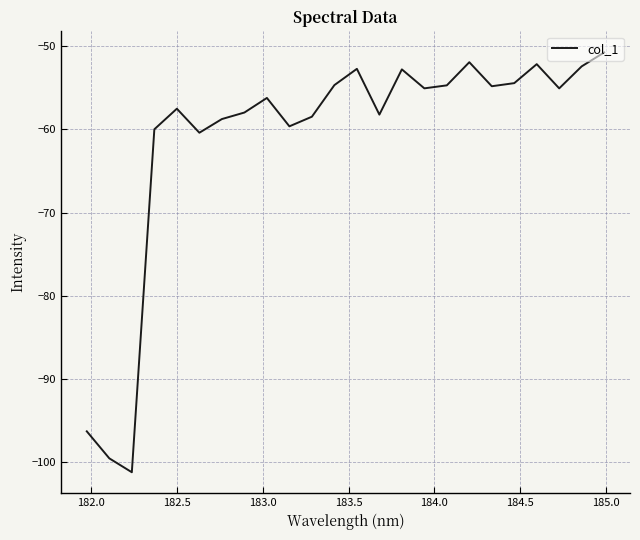

What is the smallest value displayed?

-101.2